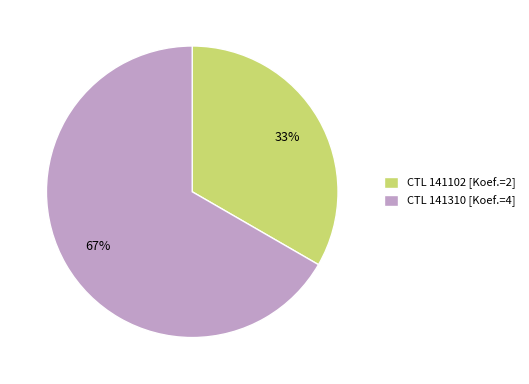

To the nearest percent, what is the average slice percentage?

50%